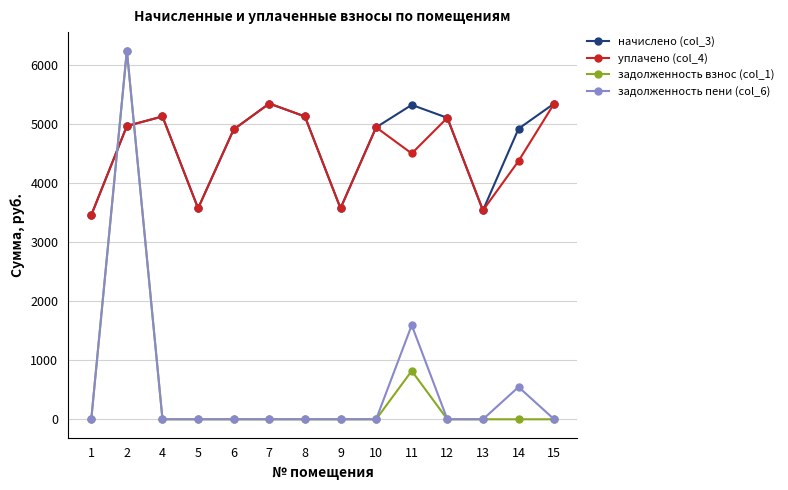

What are all the series names shown in the legend?

начислено (col_3), уплачено (col_4), задолженность взнос (col_1), задолженность пени (col_6)